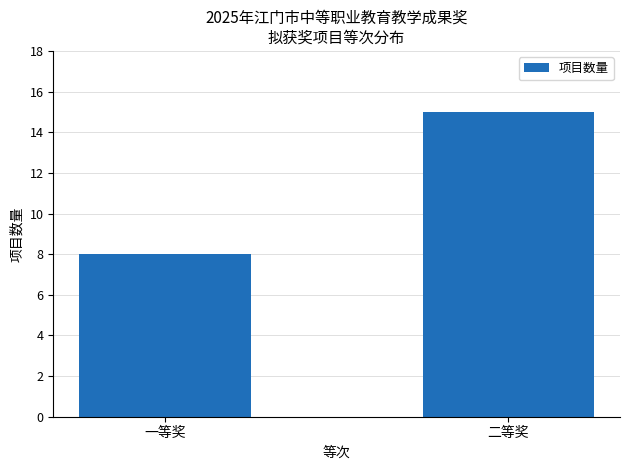

Approximately how many times larger is the value at 二等奖 compared to 一等奖?

1.9